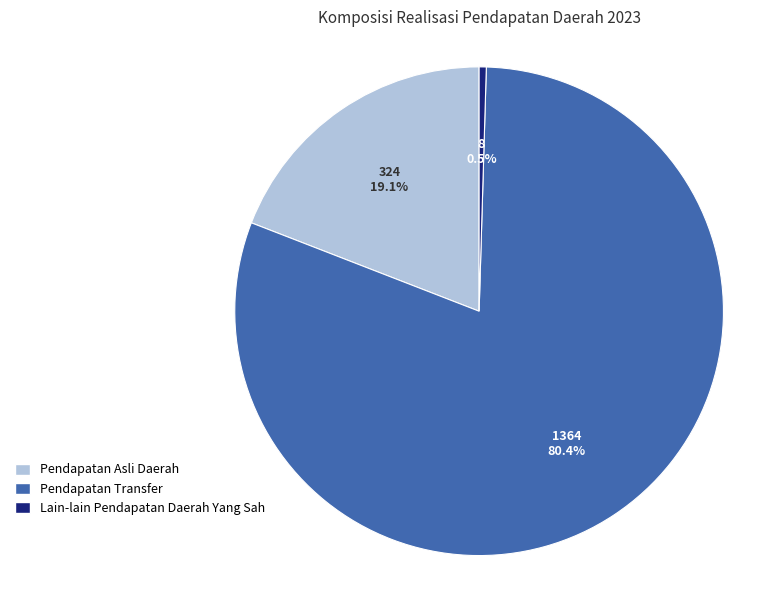

To the nearest percent, what portion does Pendapatan Transfer represent?

80%